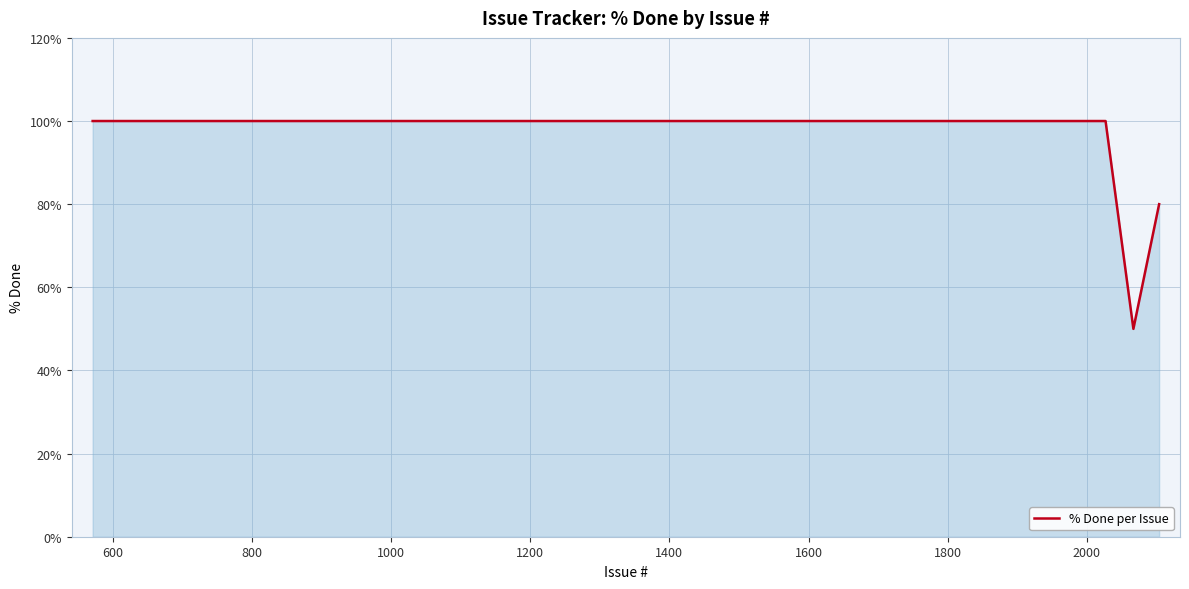

What is the maximum value shown in the chart?

100